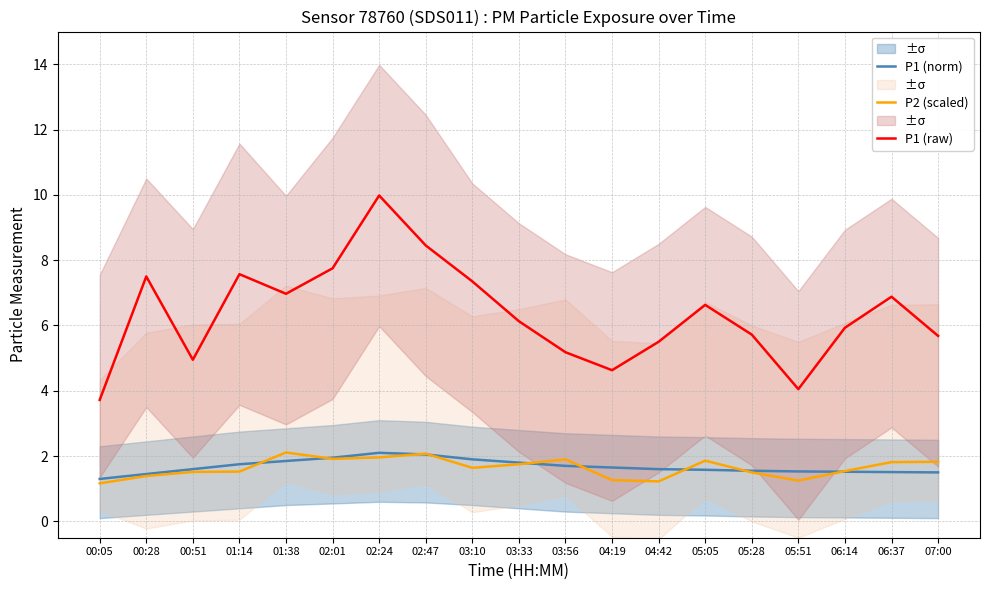

True or false: P2 (scaled) and P1 (raw) intersect in this chart.

False